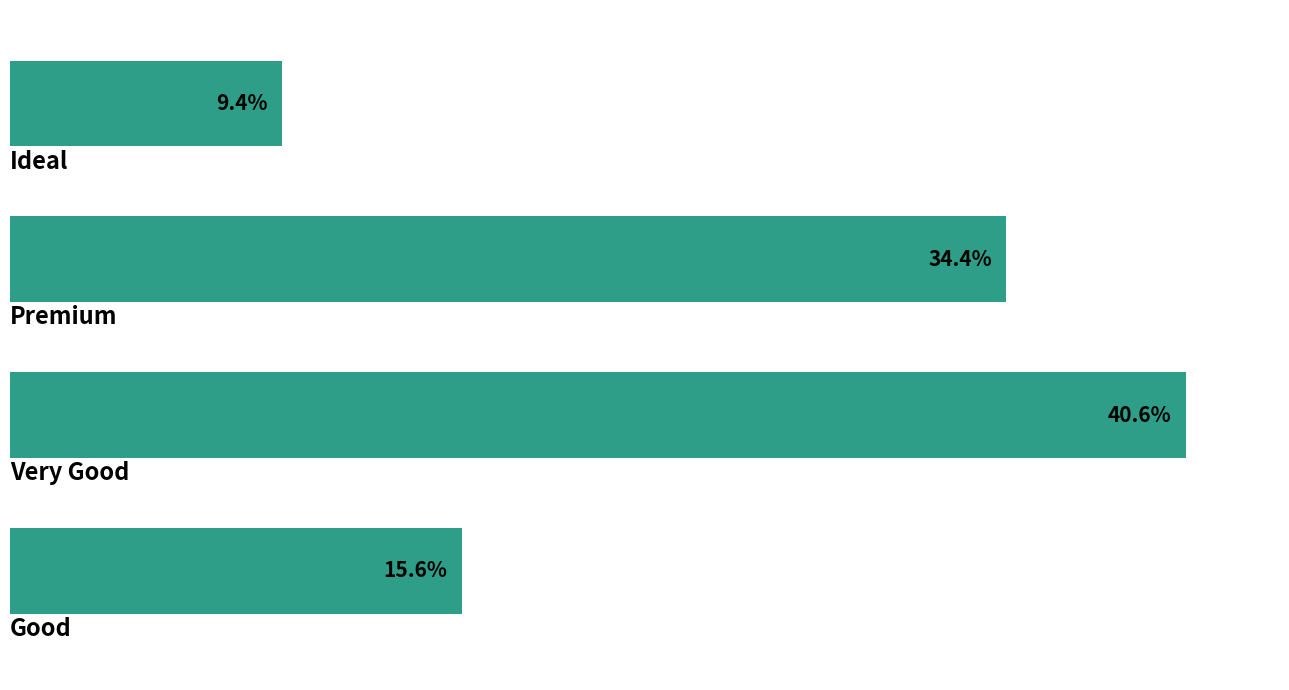

Does the chart contain any negative values?

No